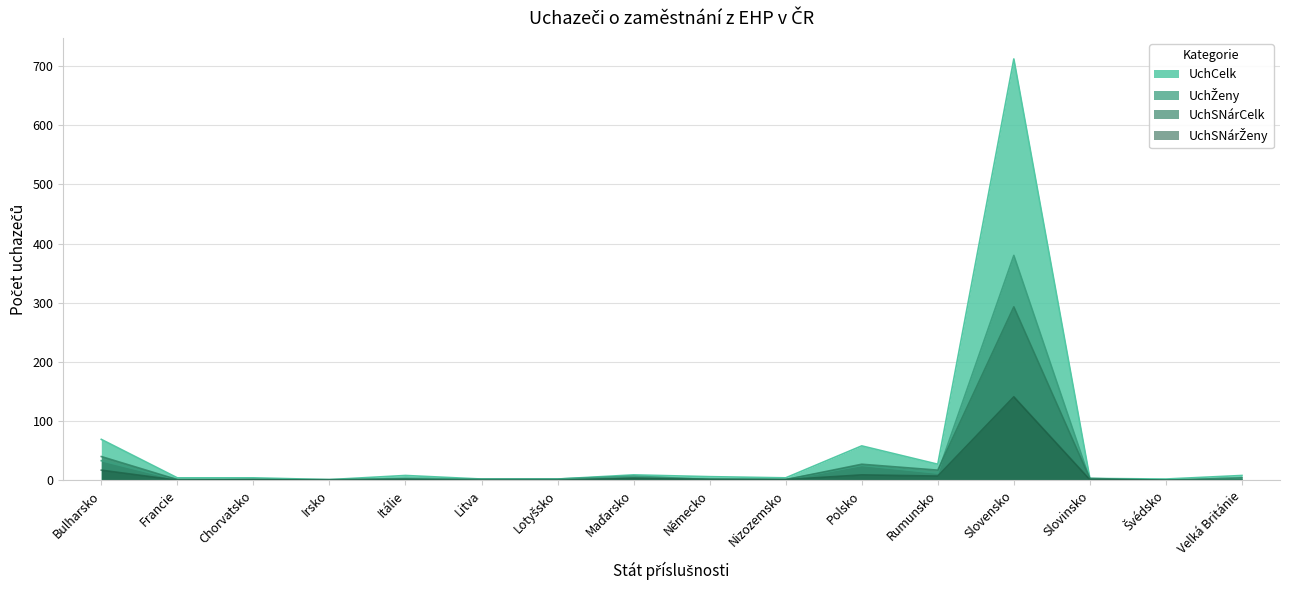

What is the value of the UchSNárŽeny point at the 3rd from the left?

1